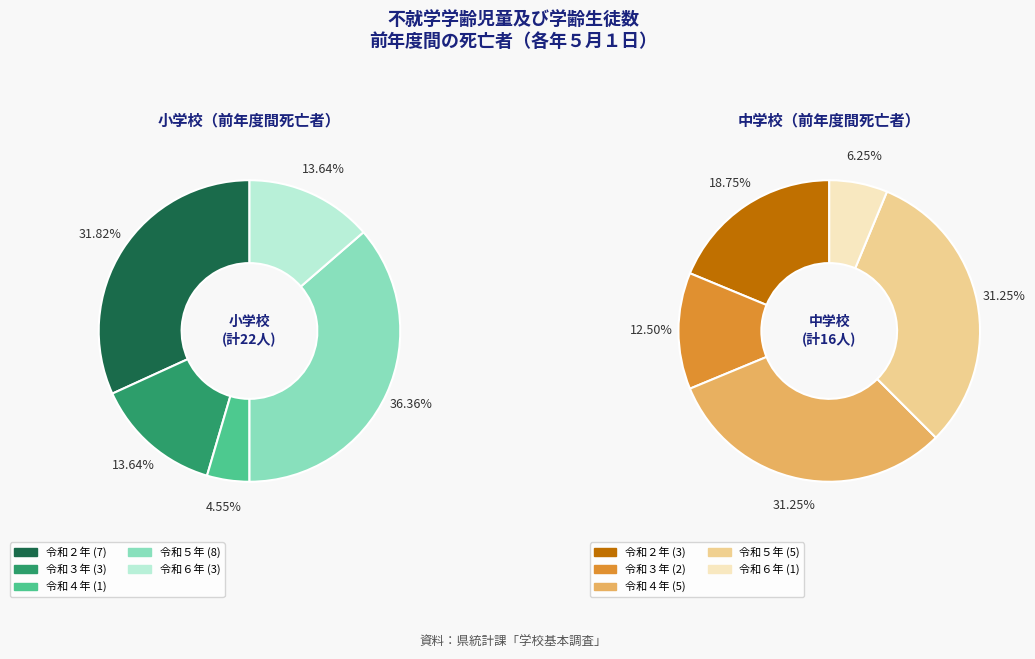

To the nearest percent, what percentage of the pie is 令和２年?

19%